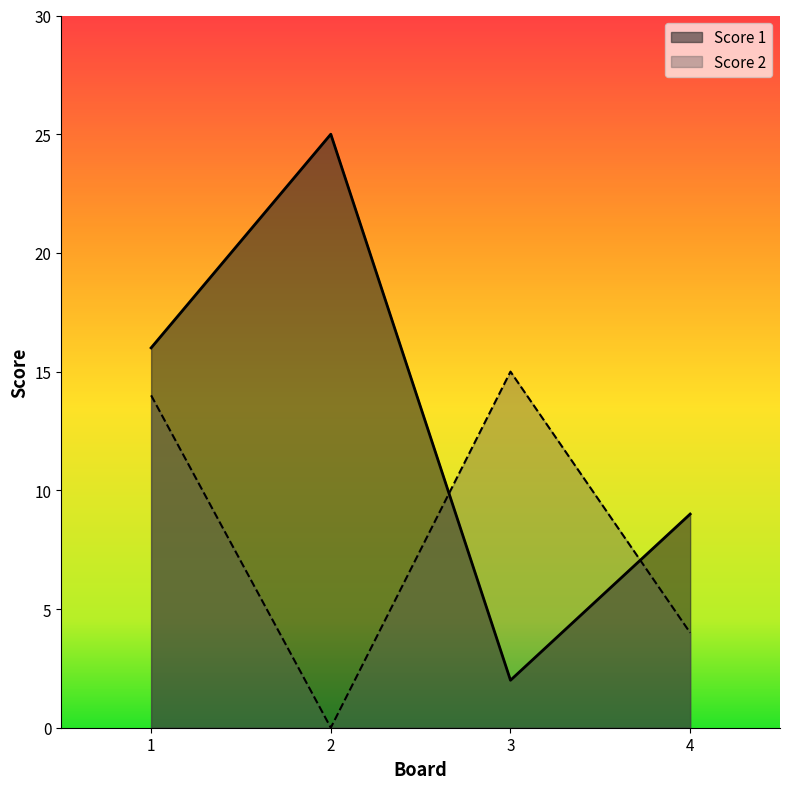

What is the spread (max minus min) of values at 4?

5